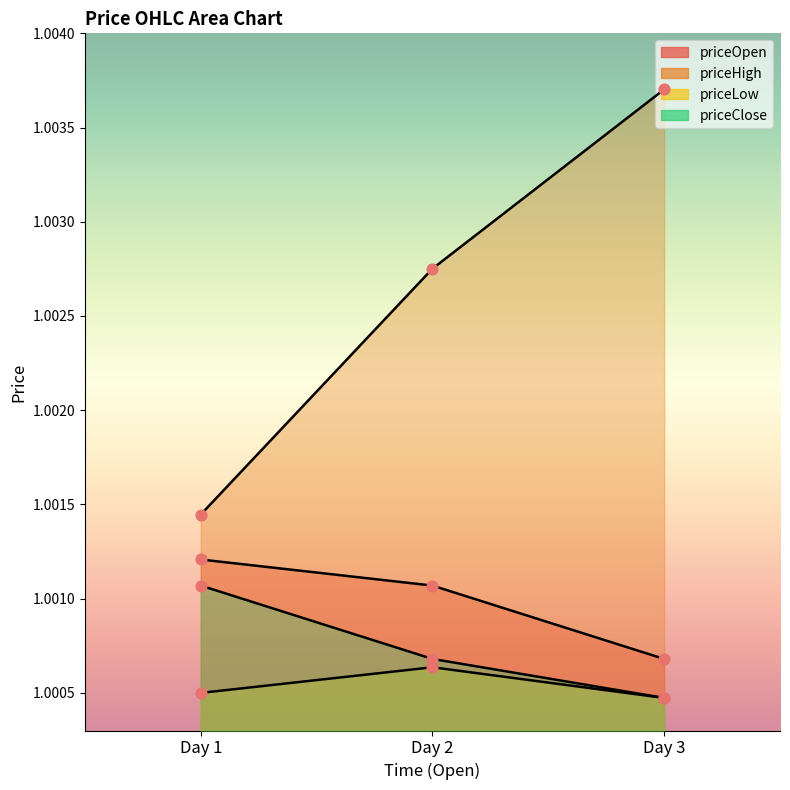

What are all the series names shown in the legend?

priceOpen, priceHigh, priceLow, priceClose